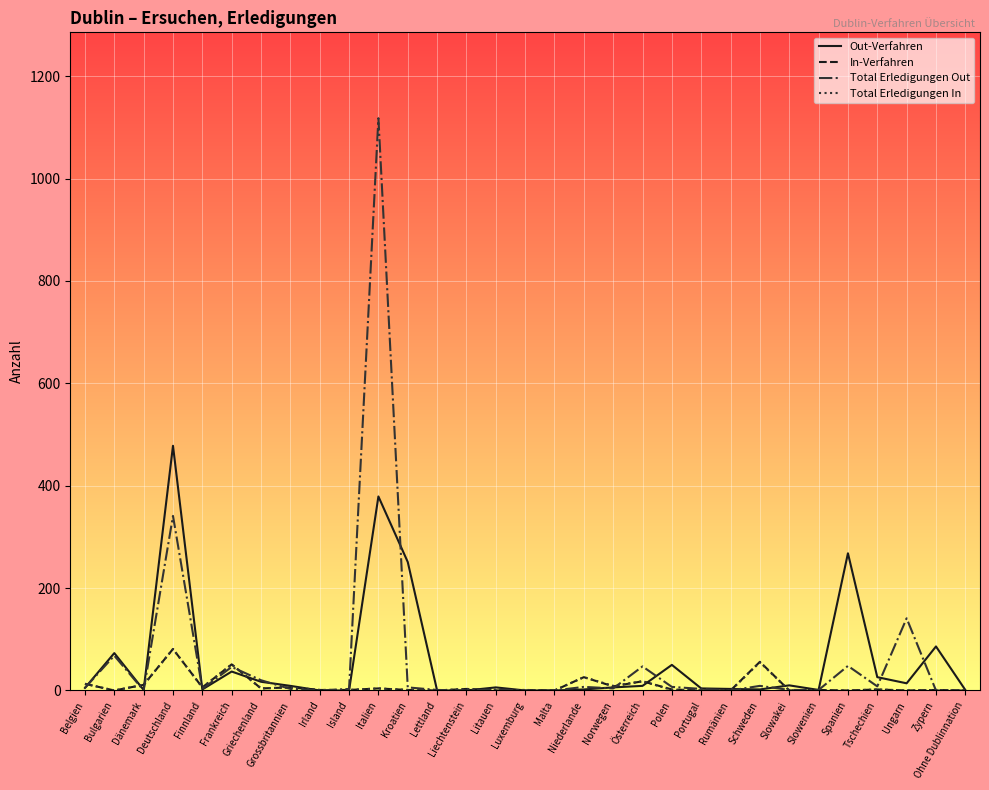

What is the maximum value shown in the chart?

1118